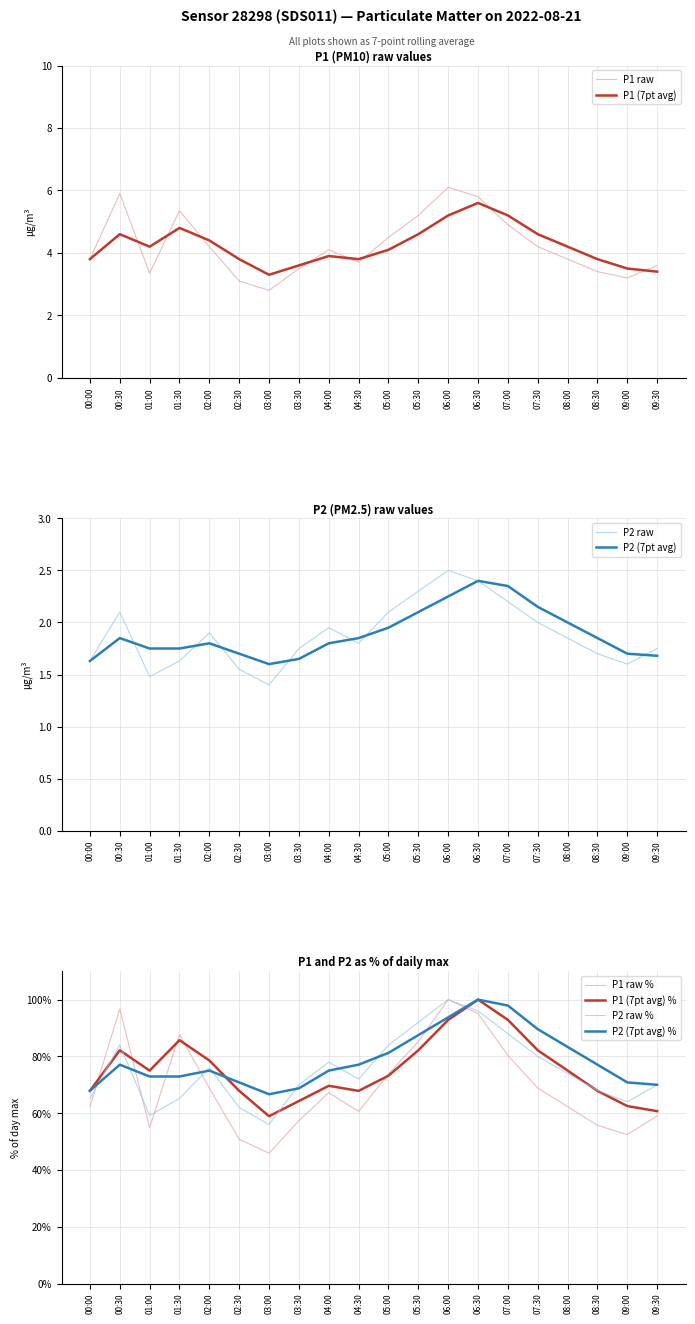

Does the chart display data point markers on the line(s)?

No